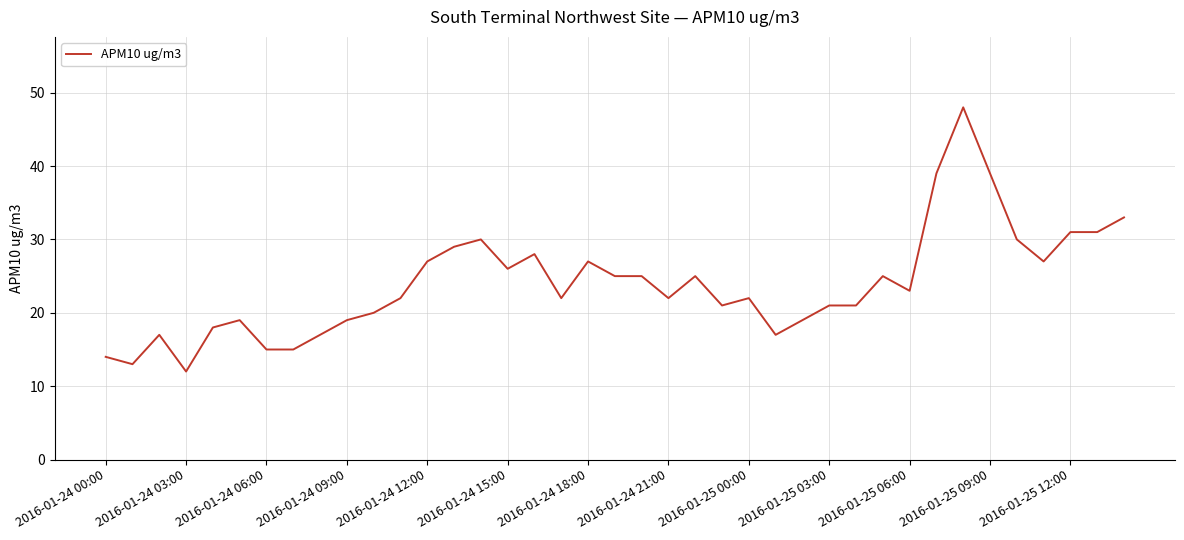

What is the smallest value displayed?

12